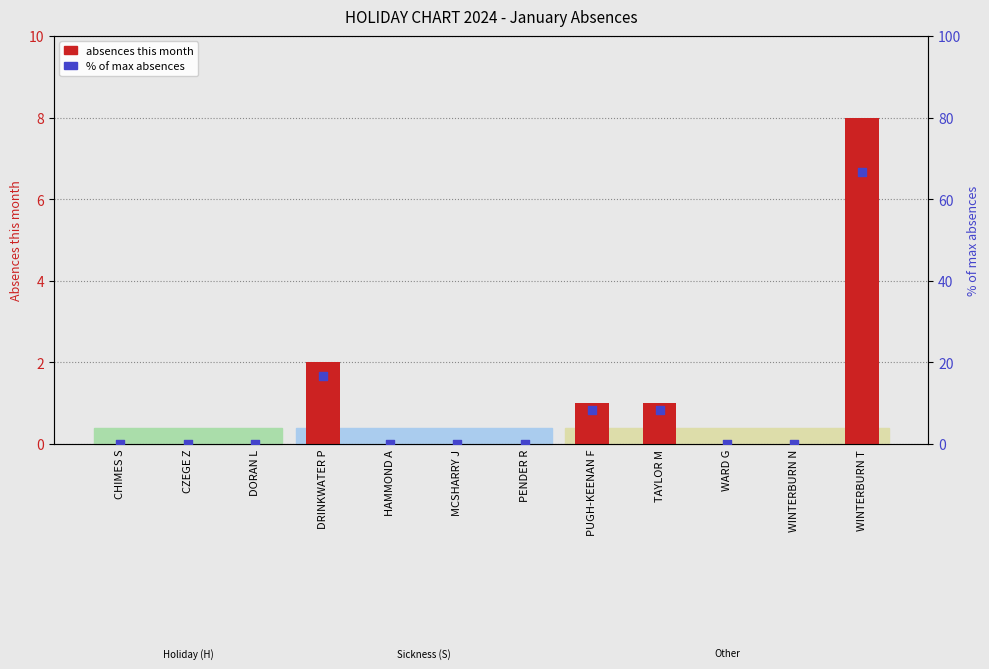

Is the value of Absences this month at WINTERBURN T greater than the value of % of max absences at PENDER R?

Yes